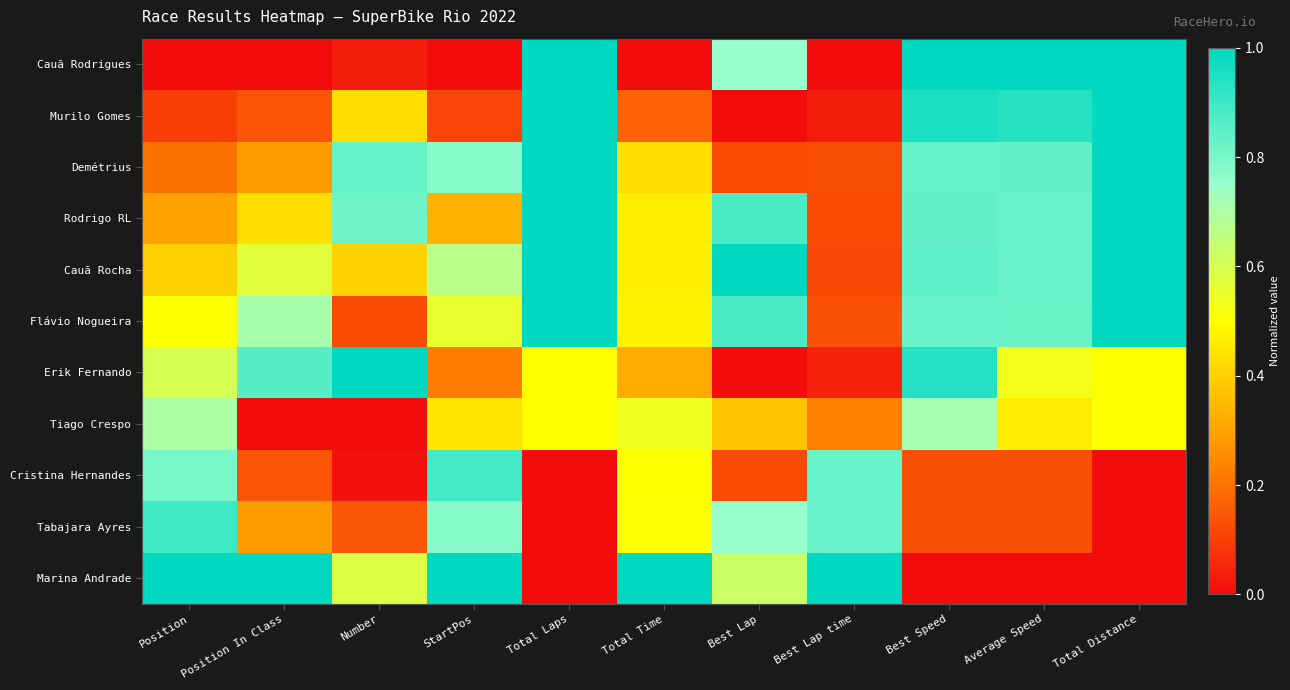

Reading left to right, list all the values displayed in this chart.

Cauã Rodrigues: Position=0.0	Position In Class=0.0	Number=0.0	StartPos=0.0	Total Laps=1.0	Total Time=0.0	Best Lap=0.8	Best Lap time=0.0	Best Speed=1.0	Average Speed=1.0	Total Distance=1.0
Murilo Gomes: Position=0.1	Position In Class=0.1	Number=0.4	StartPos=0.1	Total Laps=1.0	Total Time=0.2	Best Lap=0.0	Best Lap time=0.0	Best Speed=1.0	Average Speed=0.9	Total Distance=1.0
Demétrius: Position=0.2	Position In Class=0.3	Number=0.8	StartPos=0.8	Total Laps=1.0	Total Time=0.4	Best Lap=0.1	Best Lap time=0.1	Best Speed=0.8	Average Speed=0.8	Total Distance=1.0
Rodrigo RL: Position=0.3	Position In Class=0.4	Number=0.8	StartPos=0.3	Total Laps=1.0	Total Time=0.5	Best Lap=0.9	Best Lap time=0.1	Best Speed=0.8	Average Speed=0.8	Total Distance=1.0
Cauã Rocha: Position=0.4	Position In Class=0.6	Number=0.4	StartPos=0.7	Total Laps=1.0	Total Time=0.5	Best Lap=1.0	Best Lap time=0.1	Best Speed=0.8	Average Speed=0.8	Total Distance=1.0
Flávio Nogueira: Position=0.5	Position In Class=0.7	Number=0.1	StartPos=0.6	Total Laps=1.0	Total Time=0.5	Best Lap=0.9	Best Lap time=0.1	Best Speed=0.8	Average Speed=0.8	Total Distance=1.0
Erik Fernando: Position=0.6	Position In Class=0.9	Number=1.0	StartPos=0.2	Total Laps=0.5	Total Time=0.3	Best Lap=0.0	Best Lap time=0.0	Best Speed=0.9	Average Speed=0.5	Total Distance=0.5
Tiago Crespo: Position=0.7	Position In Class=0.0	Number=0.0	StartPos=0.4	Total Laps=0.5	Total Time=0.5	Best Lap=0.4	Best Lap time=0.2	Best Speed=0.7	Average Speed=0.5	Total Distance=0.5
Cristina Hernandes: Position=0.8	Position In Class=0.1	Number=0.0	StartPos=0.9	Total Laps=0.0	Total Time=0.5	Best Lap=0.1	Best Lap time=0.8	Best Speed=0.1	Average Speed=0.1	Total Distance=0.0
Tabajara Ayres: Position=0.9	Position In Class=0.3	Number=0.1	StartPos=0.8	Total Laps=0.0	Total Time=0.5	Best Lap=0.8	Best Lap time=0.8	Best Speed=0.1	Average Speed=0.1	Total Distance=0.0
Marina Andrade: Position=1.0	Position In Class=1.0	Number=0.6	StartPos=1.0	Total Laps=0.0	Total Time=1.0	Best Lap=0.6	Best Lap time=1.0	Best Speed=0.0	Average Speed=0.0	Total Distance=0.0